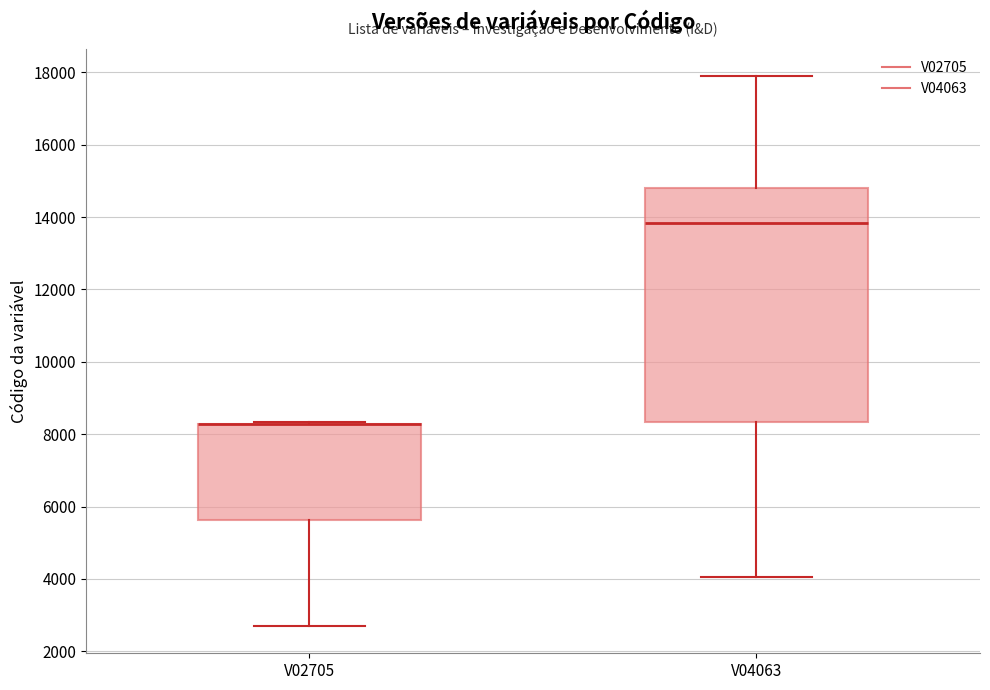

Reading left to right, transcribe this box plot: for each box, give where its median line is, the range the box spans, and where its two whiskers end, as read against the y-axis. The values are not printed on the chart, so give them approximately, as read against the axis.

V02705: median 8200 (drawn on the box's upper edge), box 5600 to 8200, whiskers 2800 to 8400
V04063: median 13800, box 8400 to 14800, whiskers 4000 to 17800